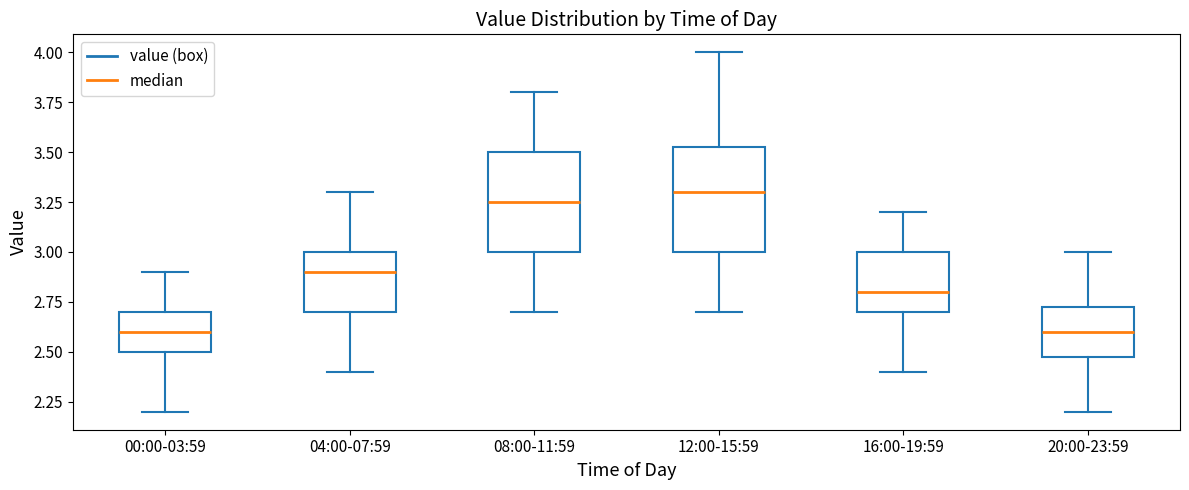

Reading left to right, transcribe this box plot: for each box, give where its median line is, the range the box spans, and where its two whiskers end, as read against the y-axis. The values are not printed on the chart, so give them approximately, as read against the axis.

00:00-03:59: median 2.60, box 2.50 to 2.70, whiskers 2.20 to 2.90
04:00-07:59: median 2.90, box 2.70 to 3.00, whiskers 2.40 to 3.30
08:00-11:59: median 3.25, box 3.00 to 3.50, whiskers 2.70 to 3.80
12:00-15:59: median 3.30, box 3.00 to 3.55, whiskers 2.70 to 4.00
16:00-19:59: median 2.80, box 2.70 to 3.00, whiskers 2.40 to 3.20
20:00-23:59: median 2.60, box 2.50 to 2.75, whiskers 2.20 to 3.00